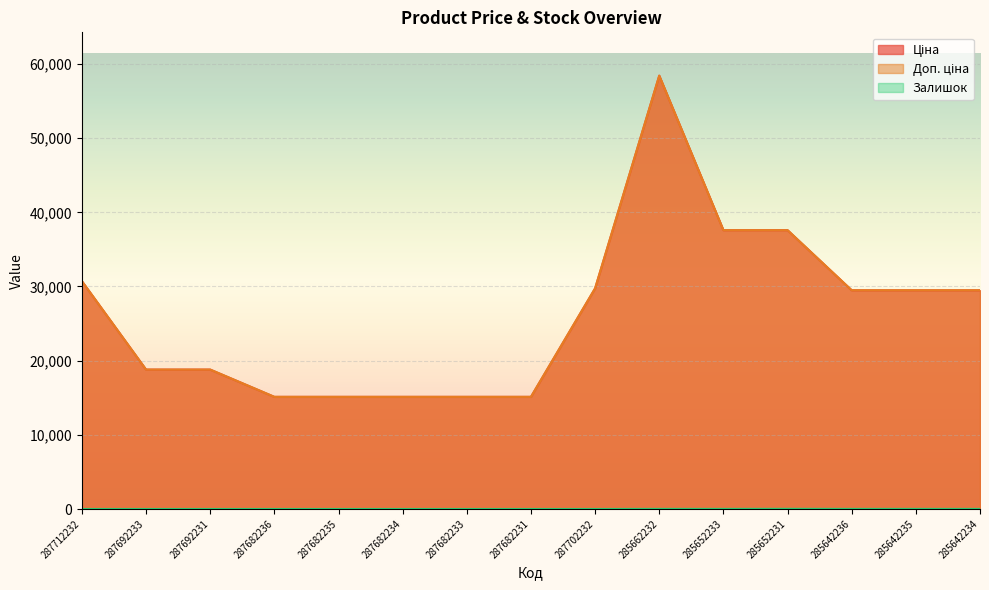

Where is the first local maximum for Ціна?

285662232